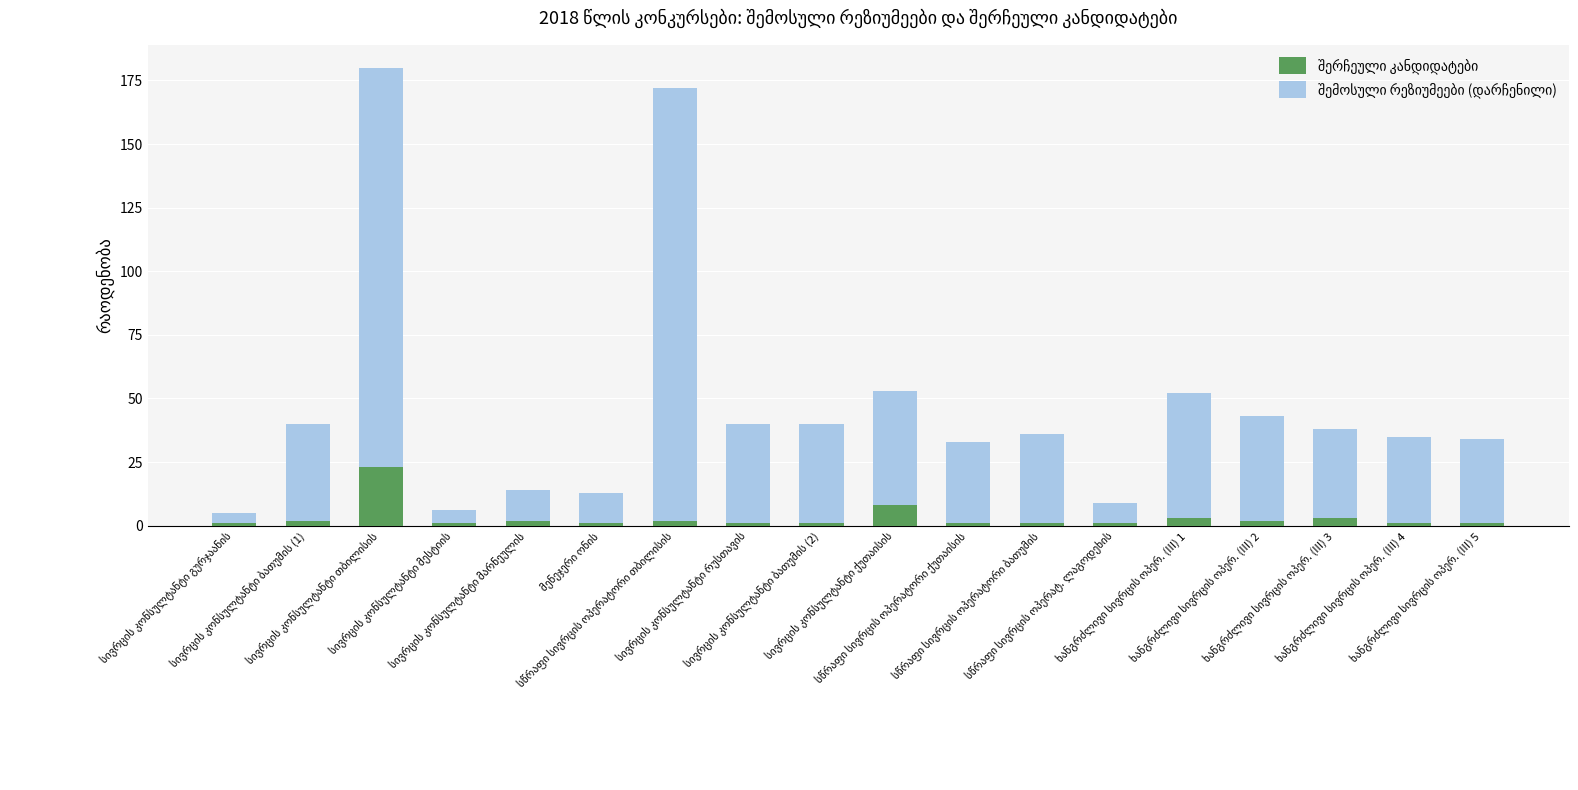

Are the bars horizontal?

No